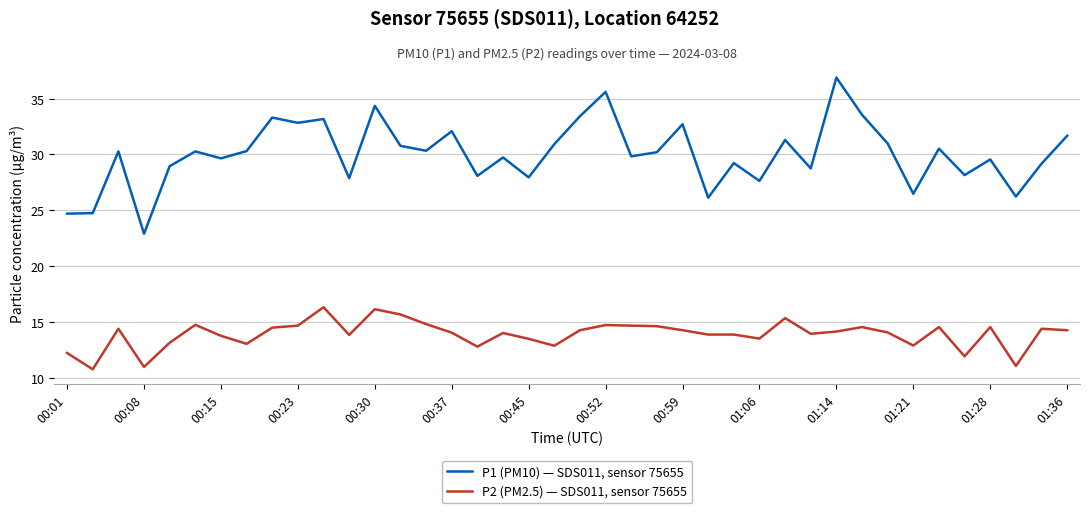

What is the maximum value shown in the chart?

36.9